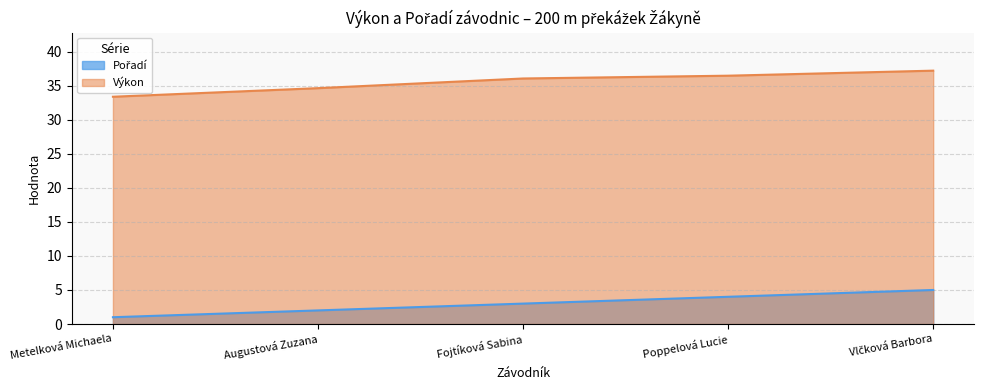

True or false: Pořadí and Výkon intersect in this chart.

False